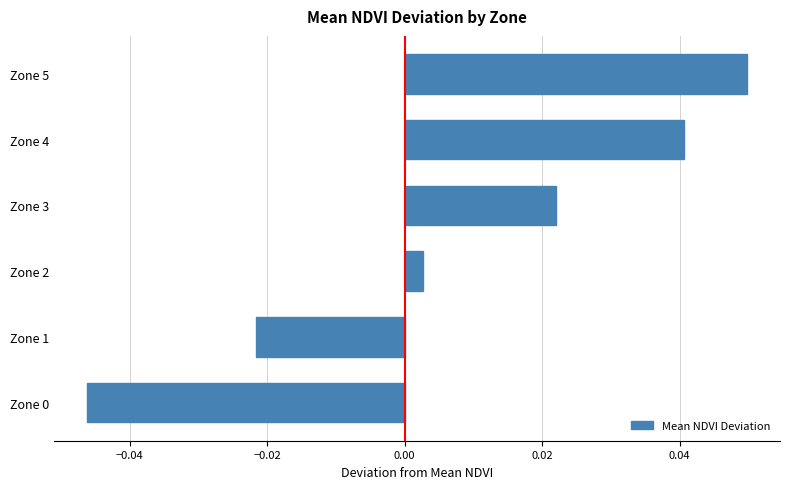

At which label is the value closest to 0?

Zone 2